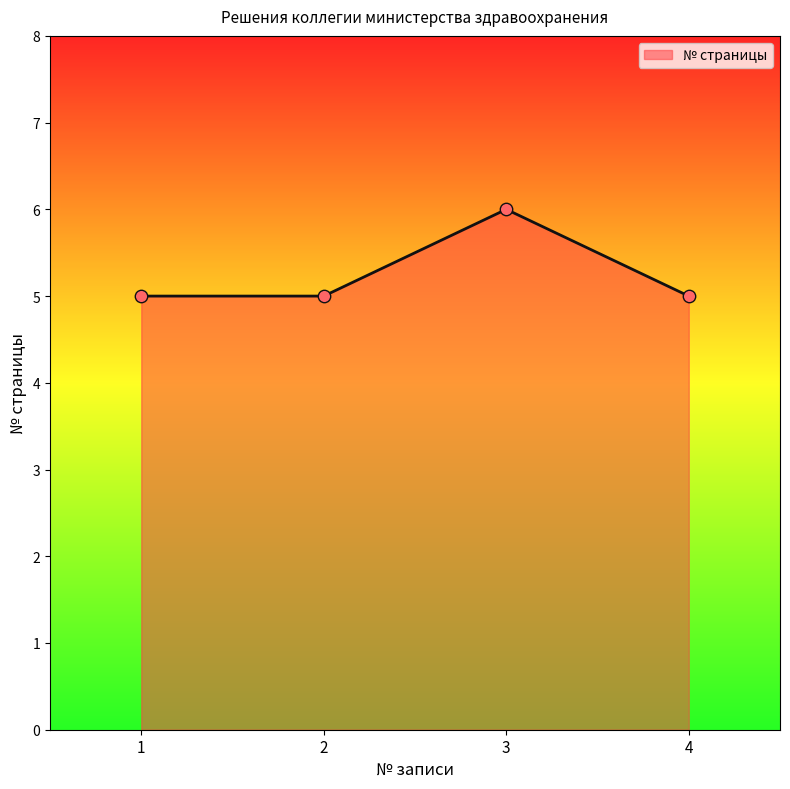

What is the change in value from 1 to 3?

+1